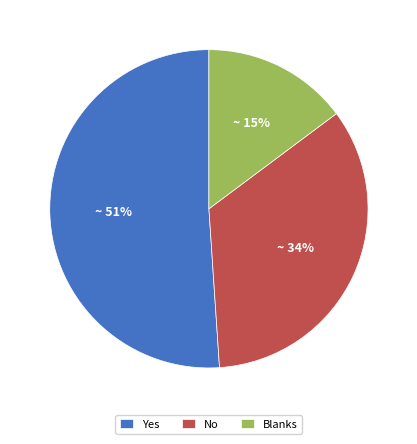

Is the sum of No and Yes greater than half?

Yes